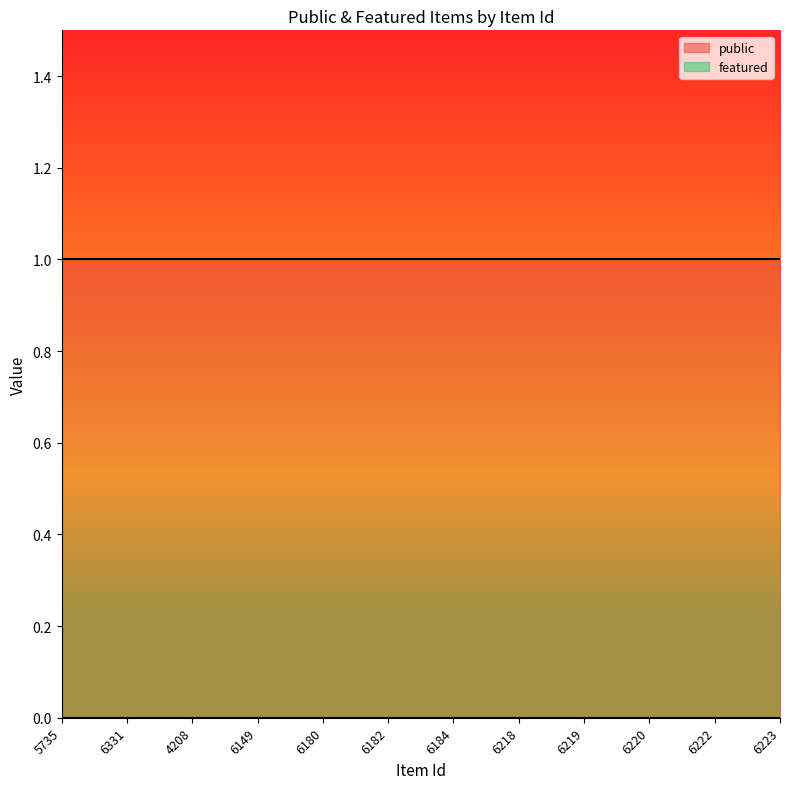

True or false: featured and public cross at least once.

False